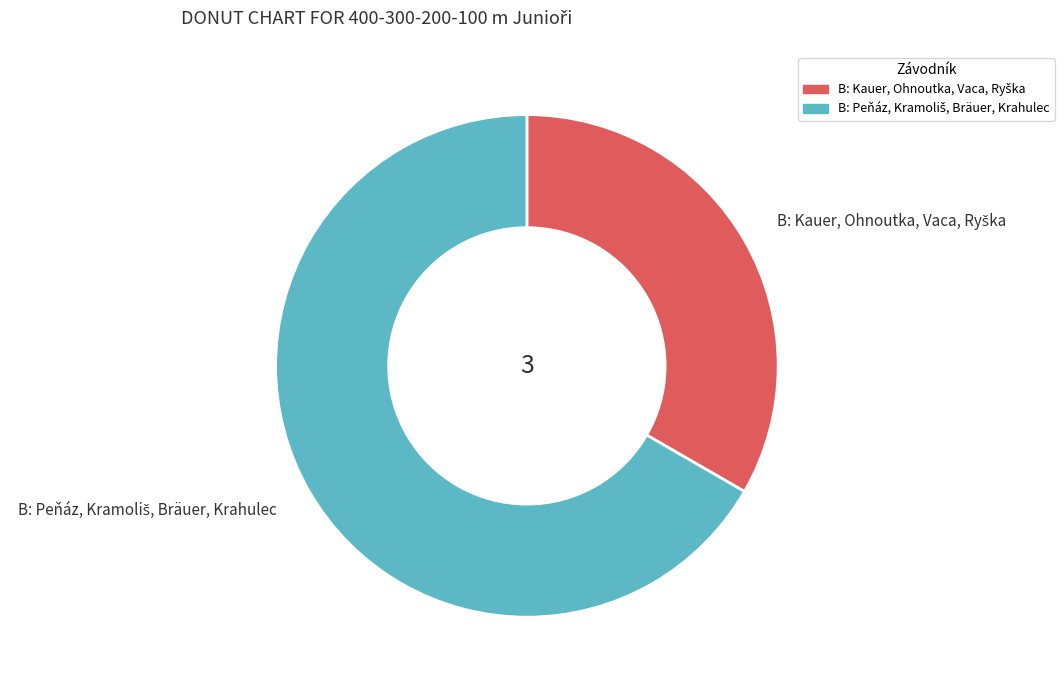

Is there a majority slice in this chart?

Yes